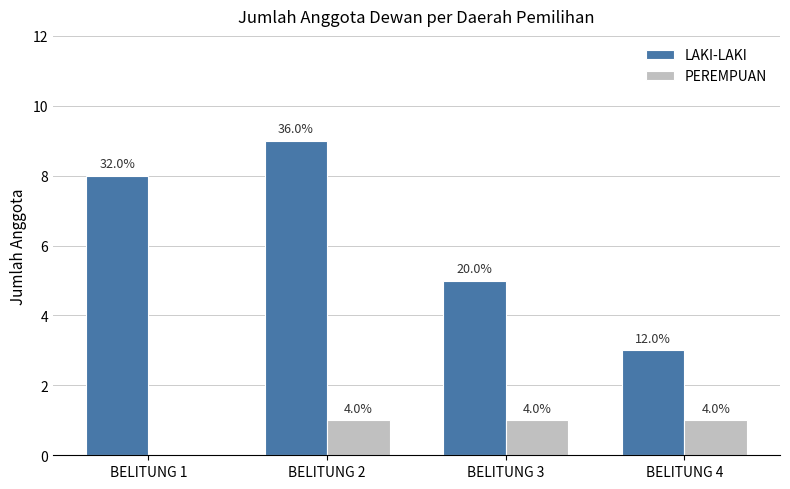

What are all the series names shown in the legend?

LAKI-LAKI, PEREMPUAN